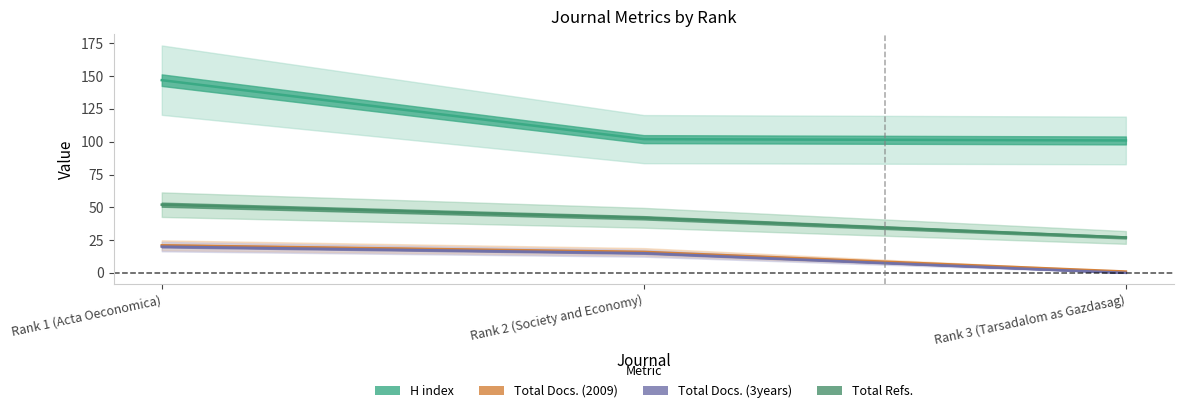

Read the Total Docs. (2009) value at Rank 3 (Tarsadalom as Gazdasag).

1